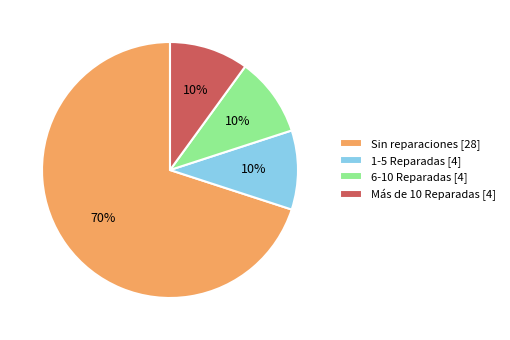

Is it true that 1-5 Reparadas [4] is 10% of the pie?

True